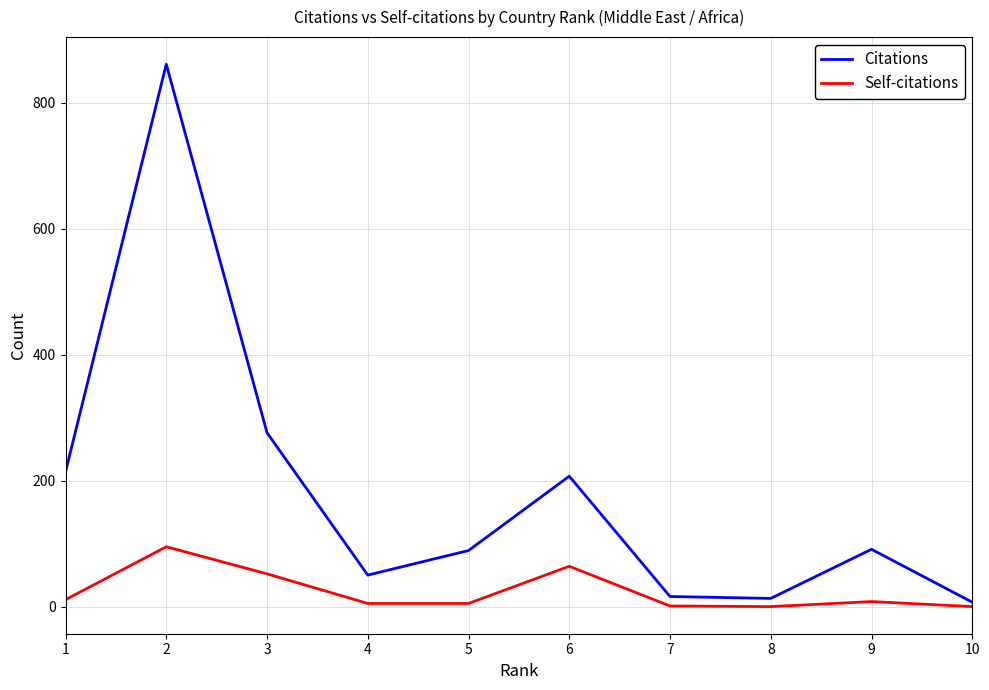

Which series has the widest spread of values?

Citations